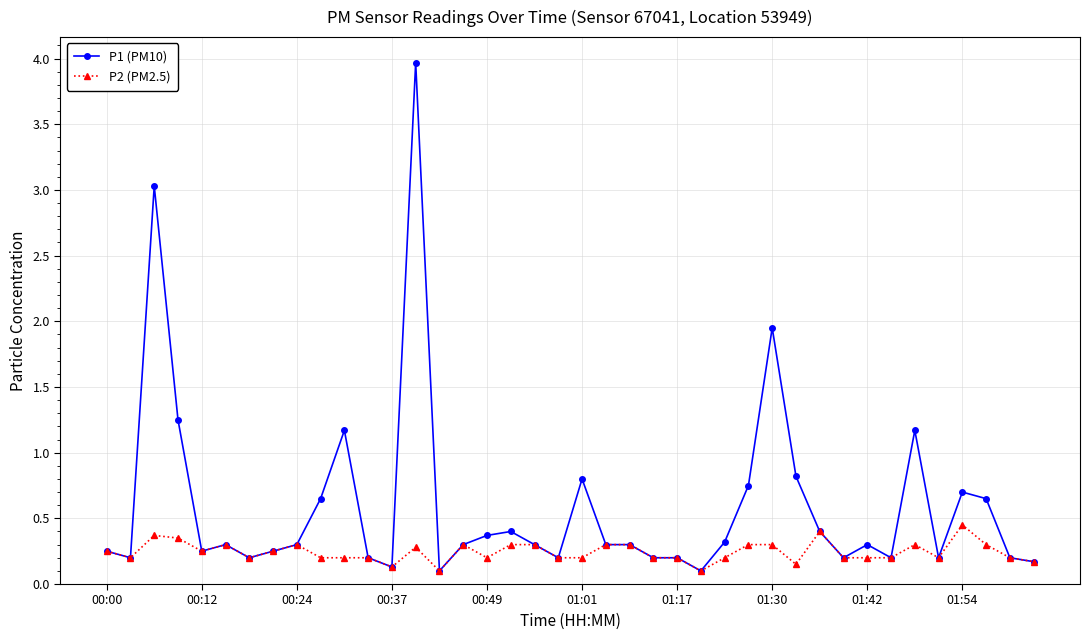

True or false: P2 (PM2.5) has more than 2 interior local peaks.

True